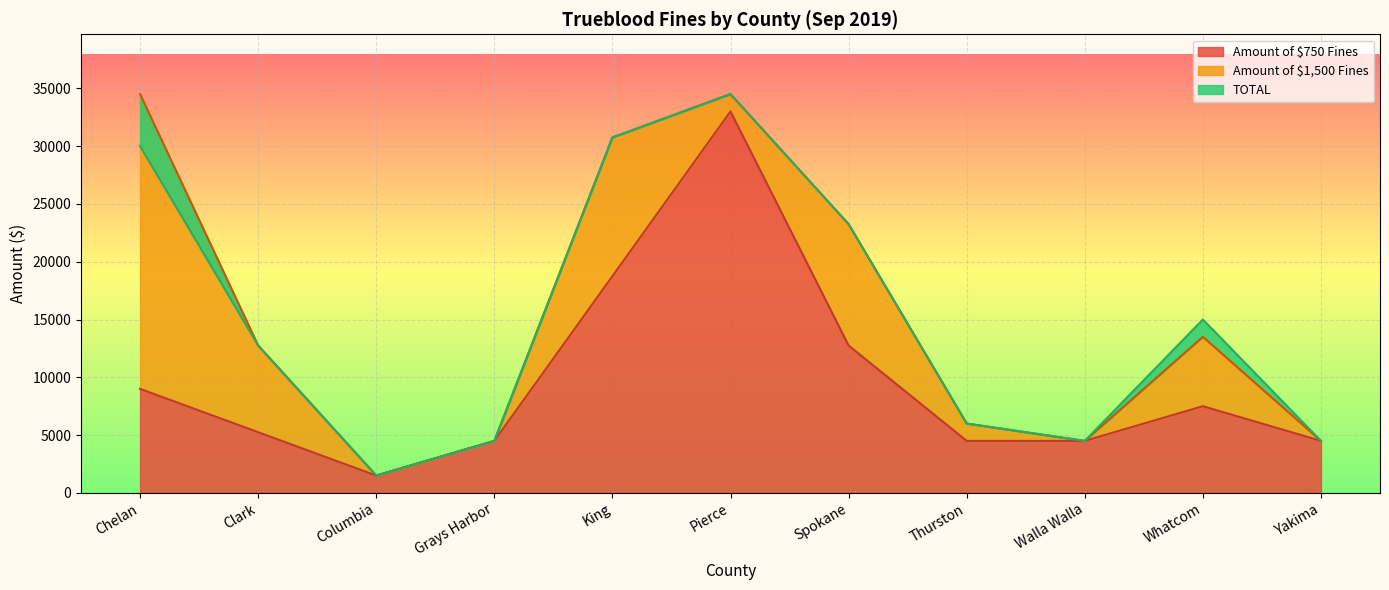

Is it true that Amount of $750 Fines equals 5002 at Chelan?

False